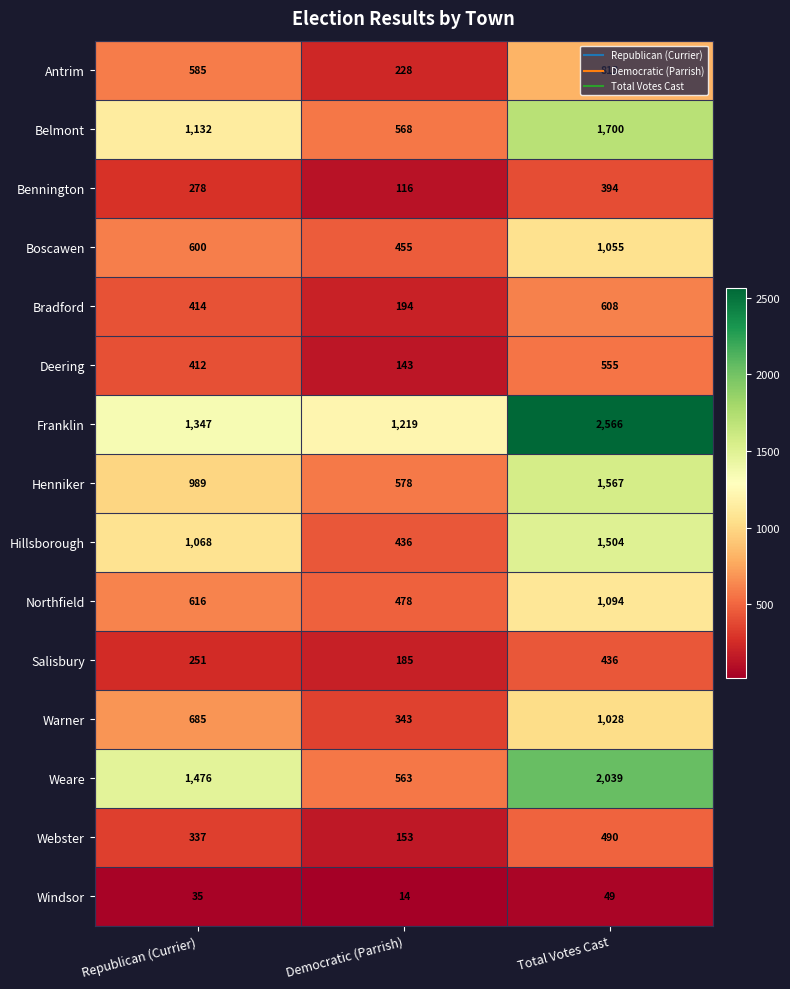

At which label does Hillsborough reach its peak?

Total Votes Cast